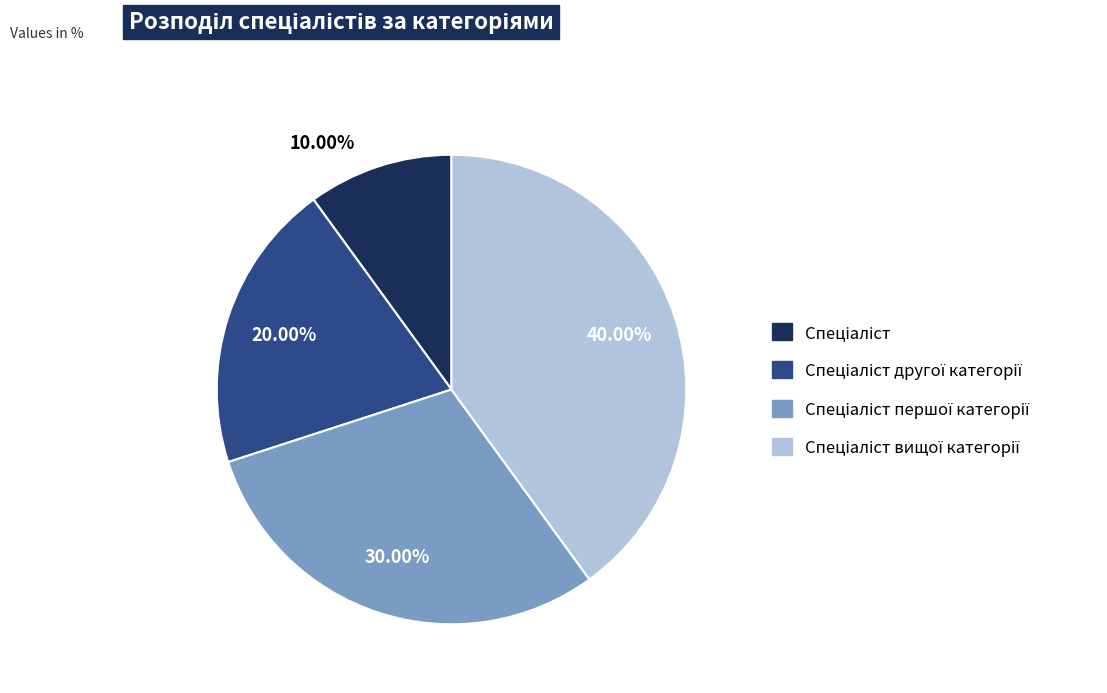

How many slices are in this pie chart?

4